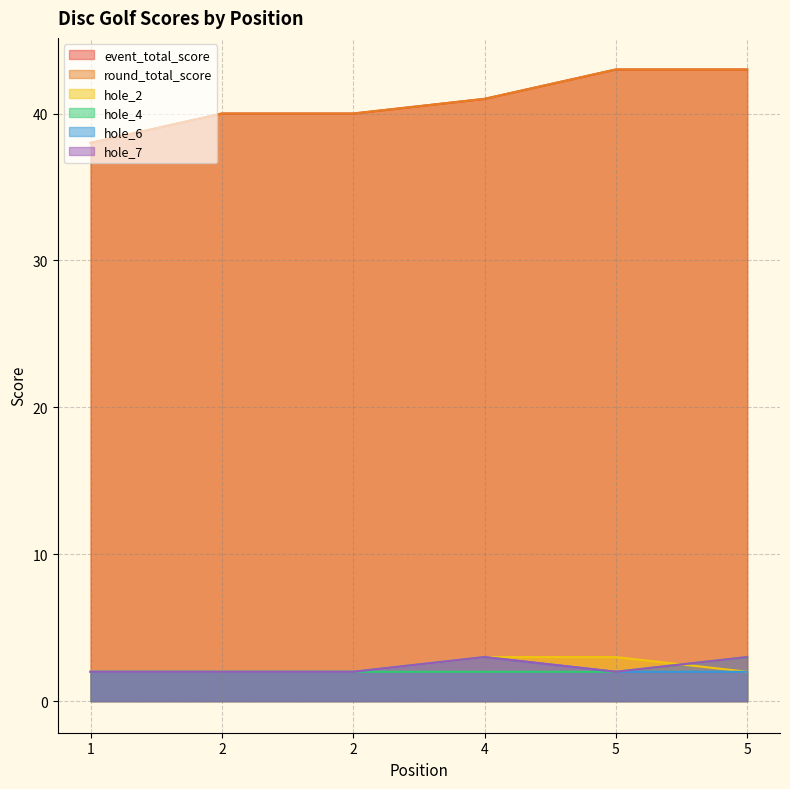

Where is round_total_score nearest to the value 40?

2